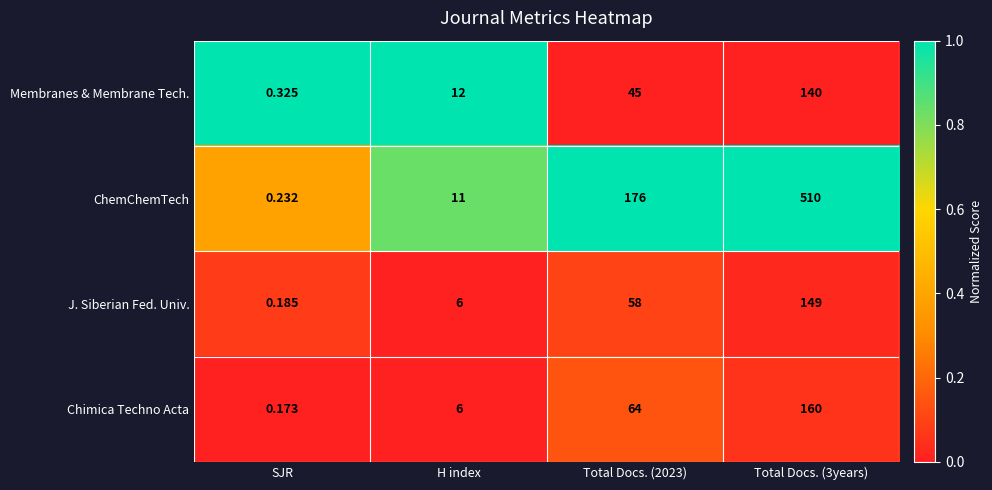

Which label corresponds to the smallest value in the chart?

SJR